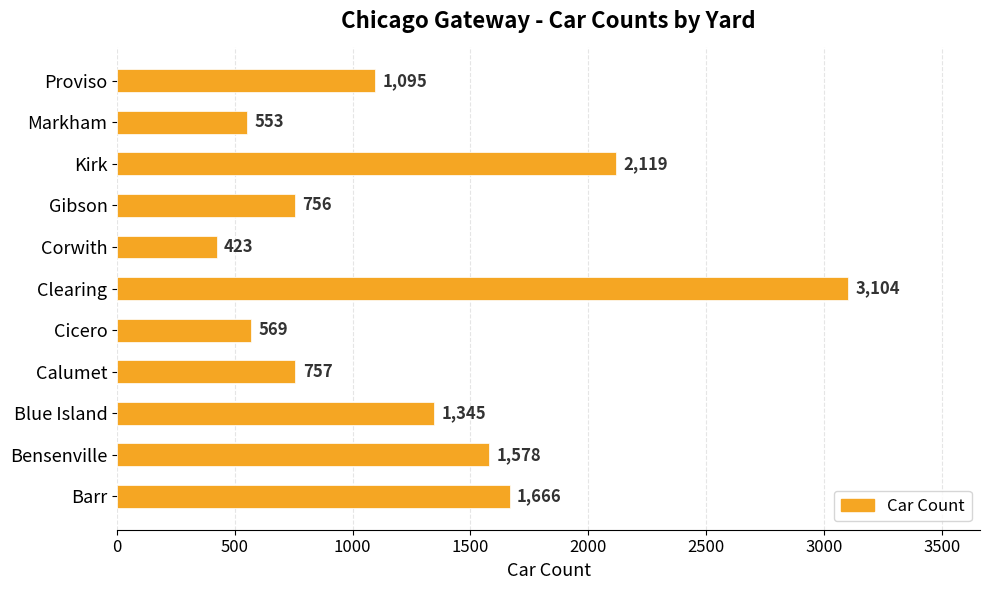

What is the change in value from Bensenville to Markham?

-1025